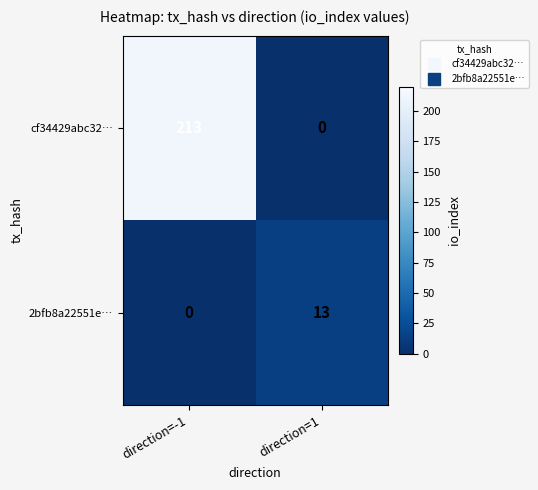

Where is cf34429abc32… nearest to the value 106?

direction=1